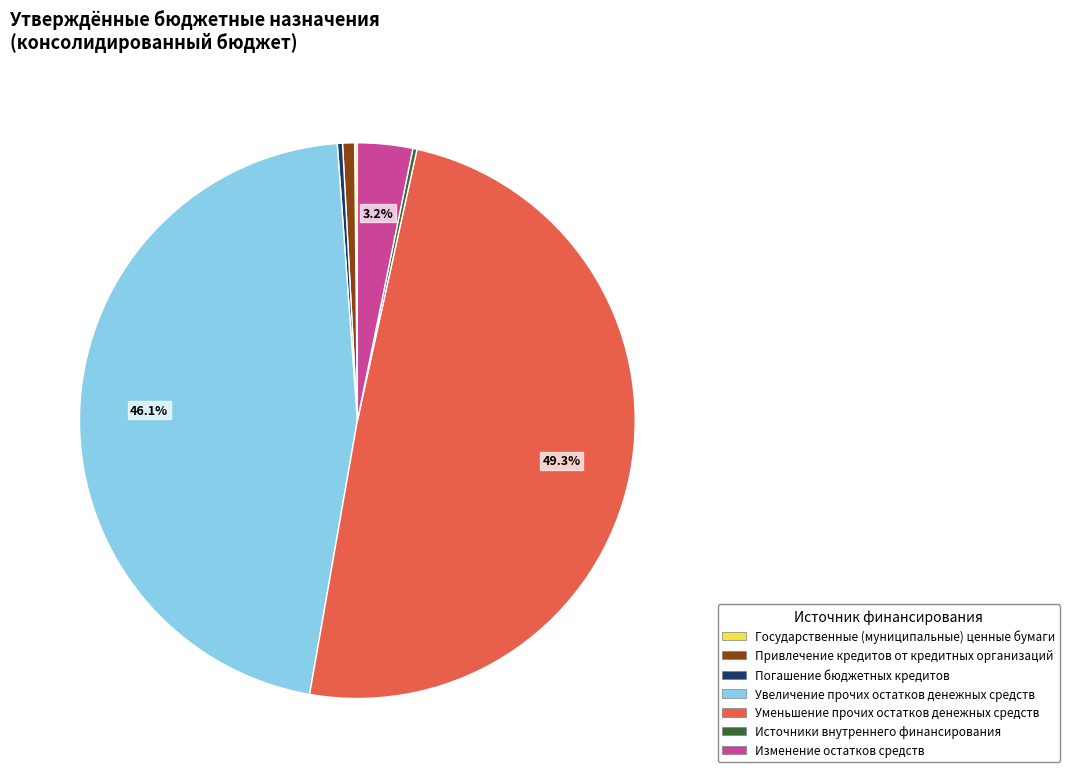

Is there any slice that represents more than half of the pie?

No